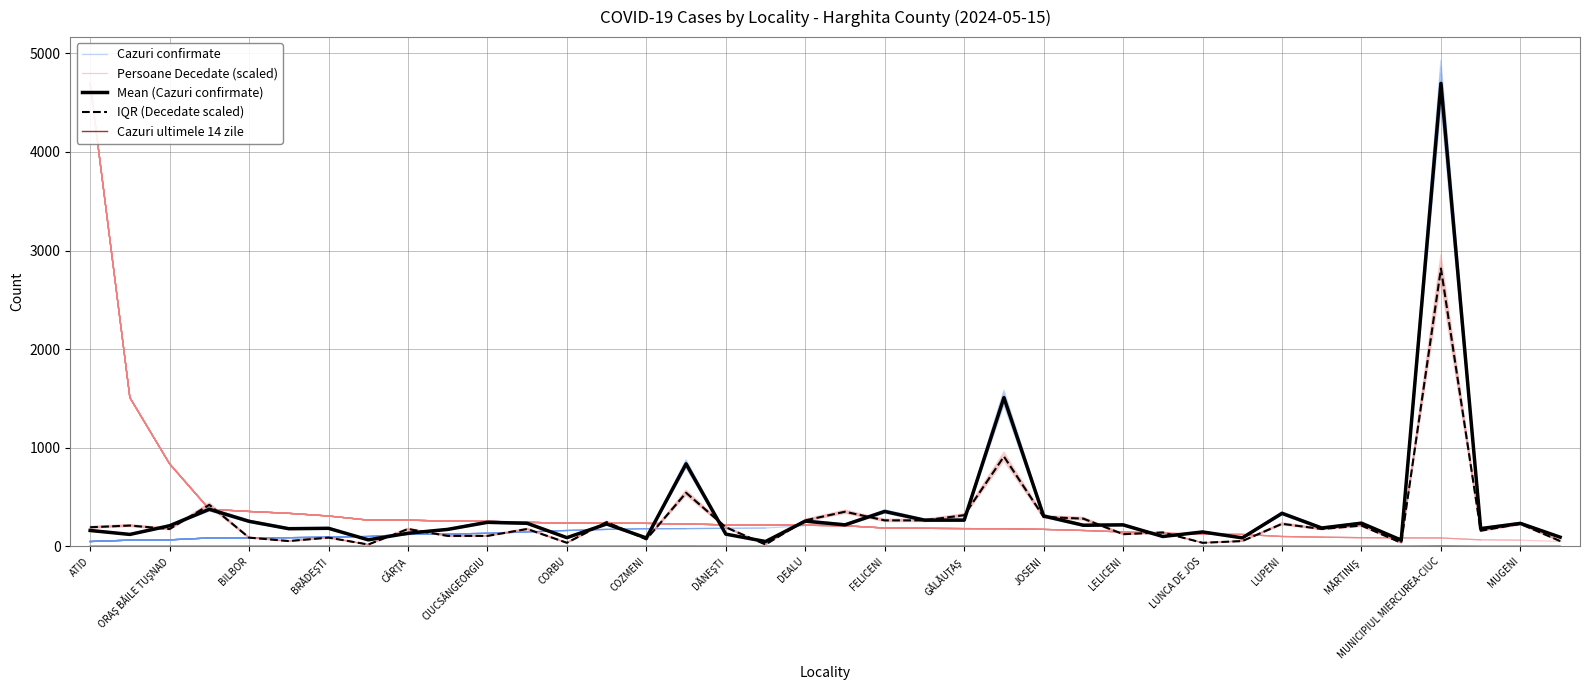

At which label does IQR (Decedate scaled) reach its peak?

MUNICIPIUL MIERCUREA-CIUC